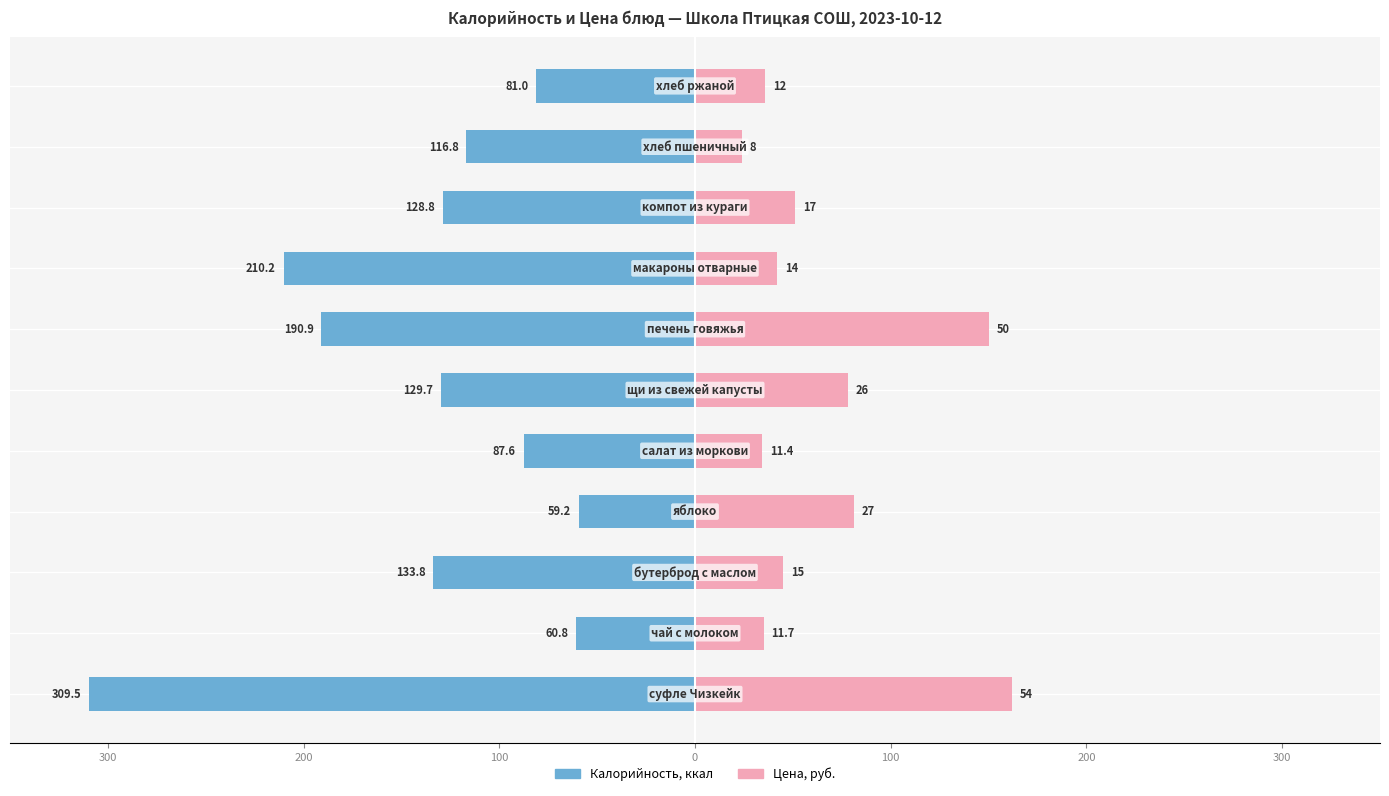

At how many categories does at least one series exceed -293?

11